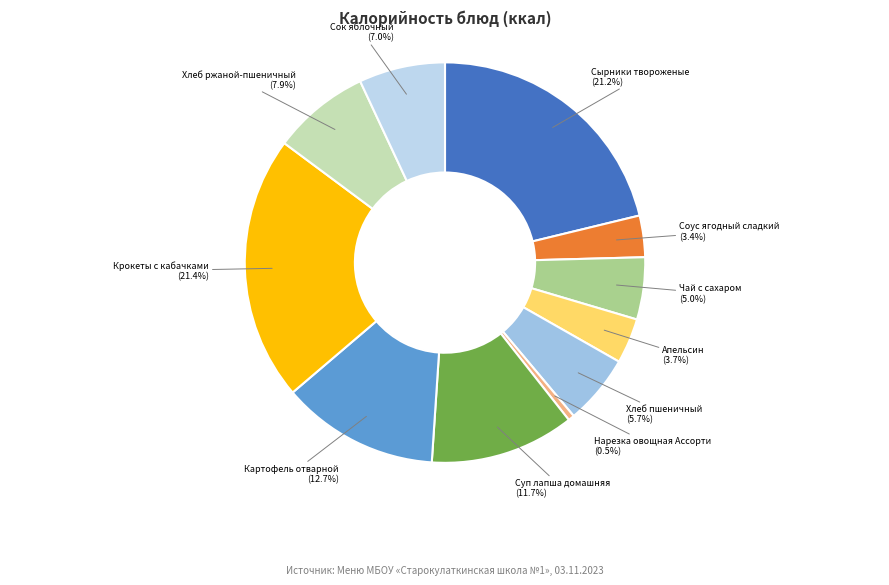

How many segments does this pie chart have?

11